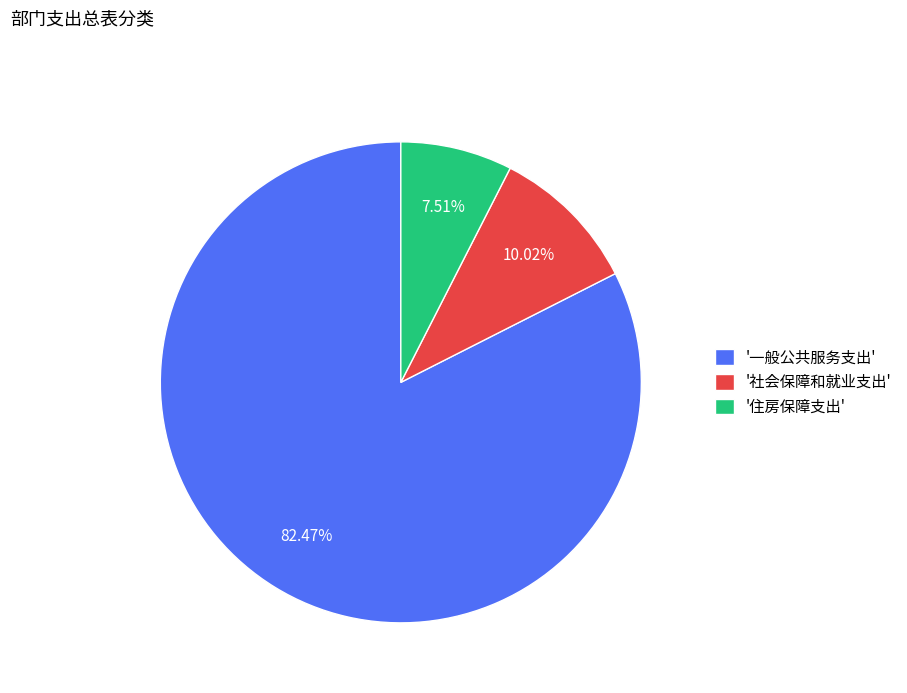

Is '一般公共服务支出' the majority of the pie?

Yes